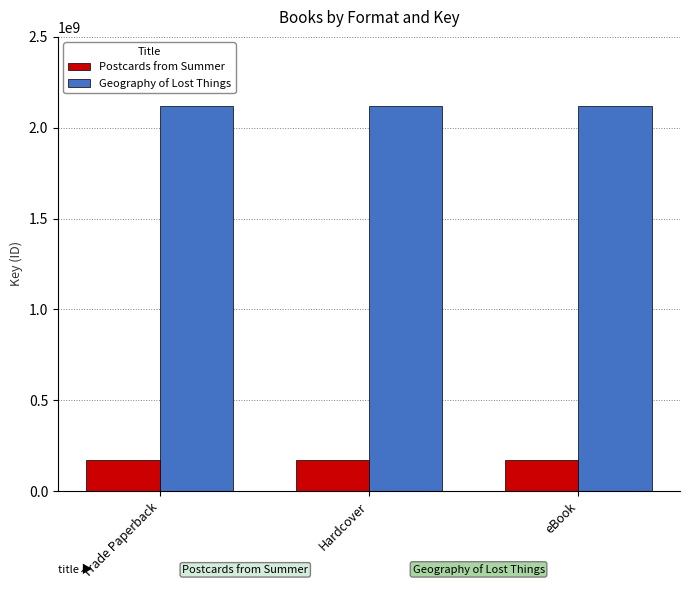

What is the total value across all series at Trade Paperback?

2289510281